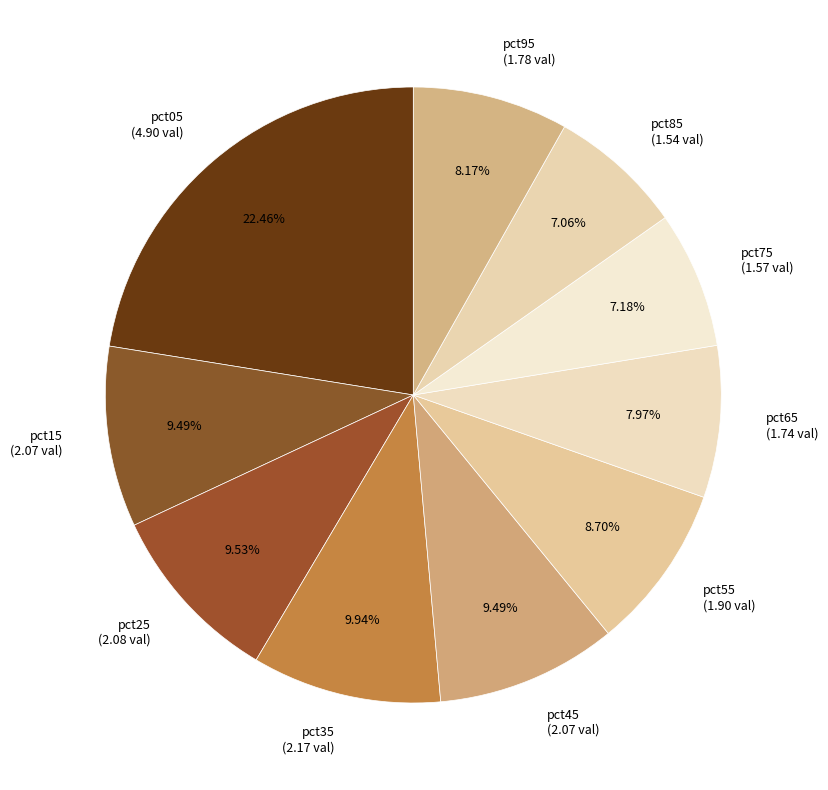

Is there a majority slice in this chart?

No